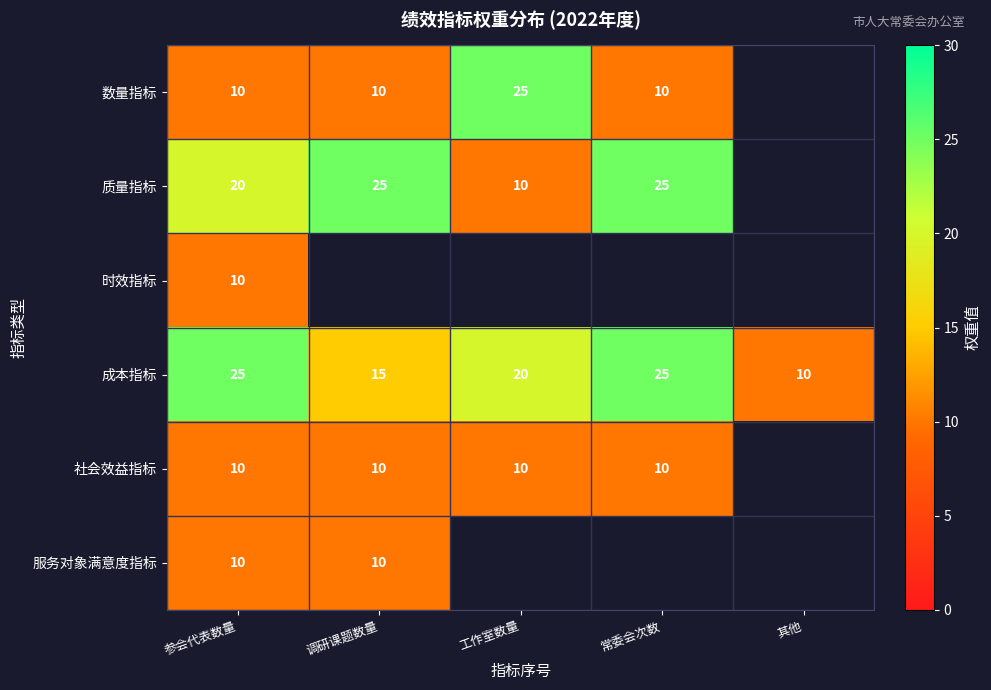

Which category has the lowest value in the 成本指标 series?

其他